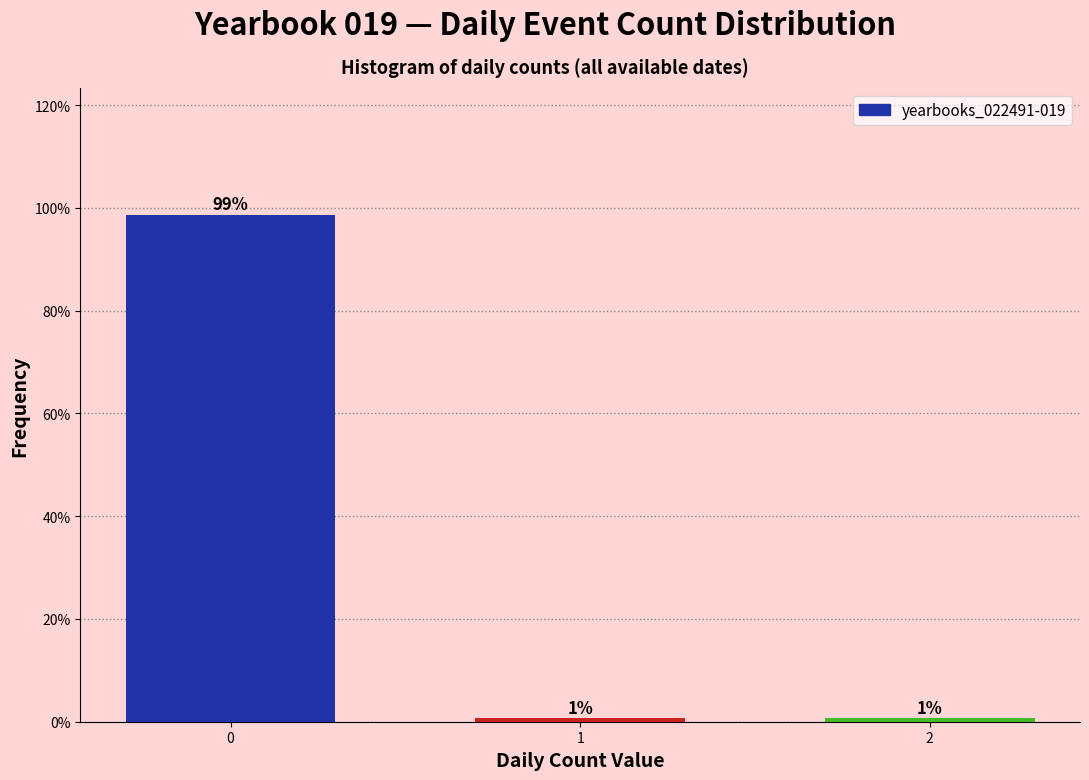

How many bars are there in total?

3